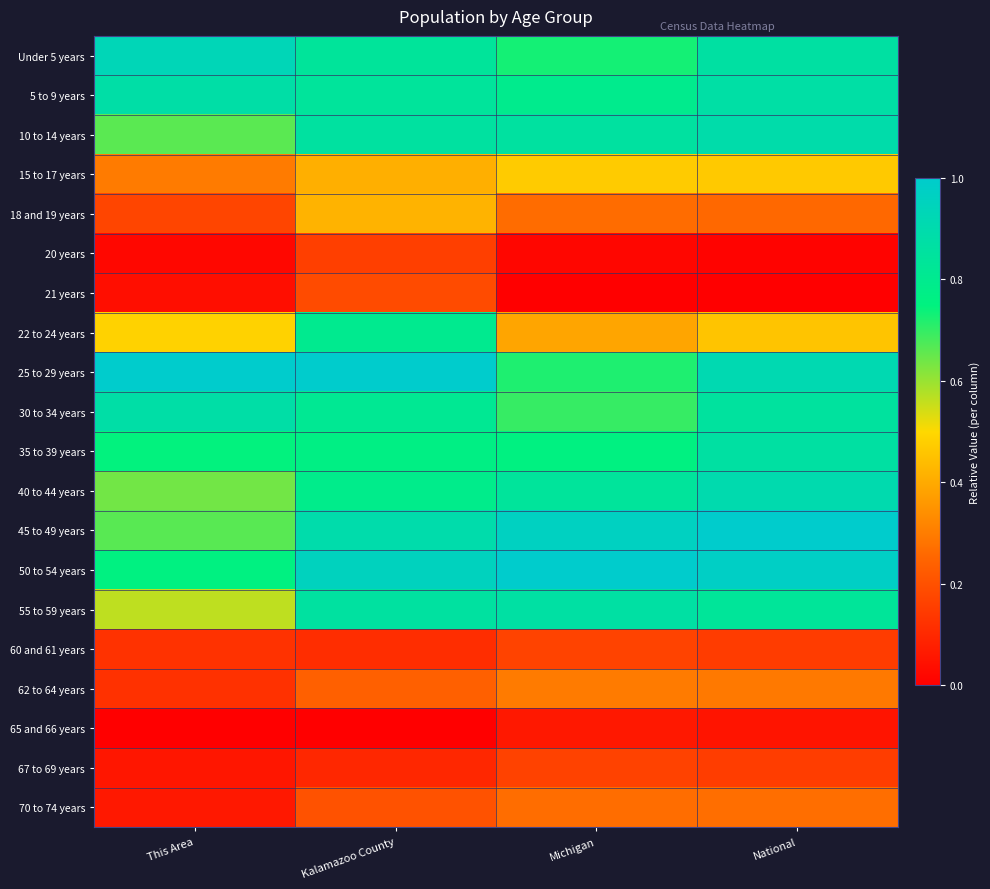

At how many categories does at least one series exceed 0?

4